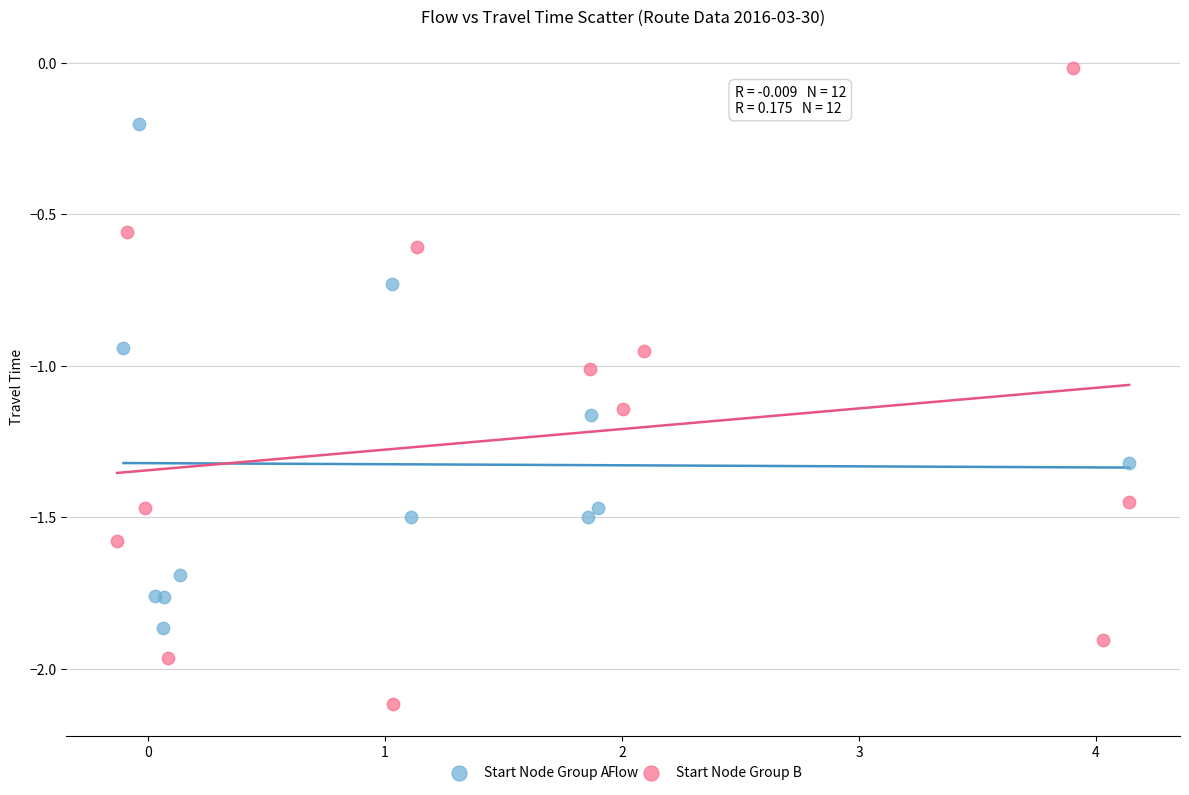

What are all the series names shown in the legend?

Start Node Group A, Start Node Group B